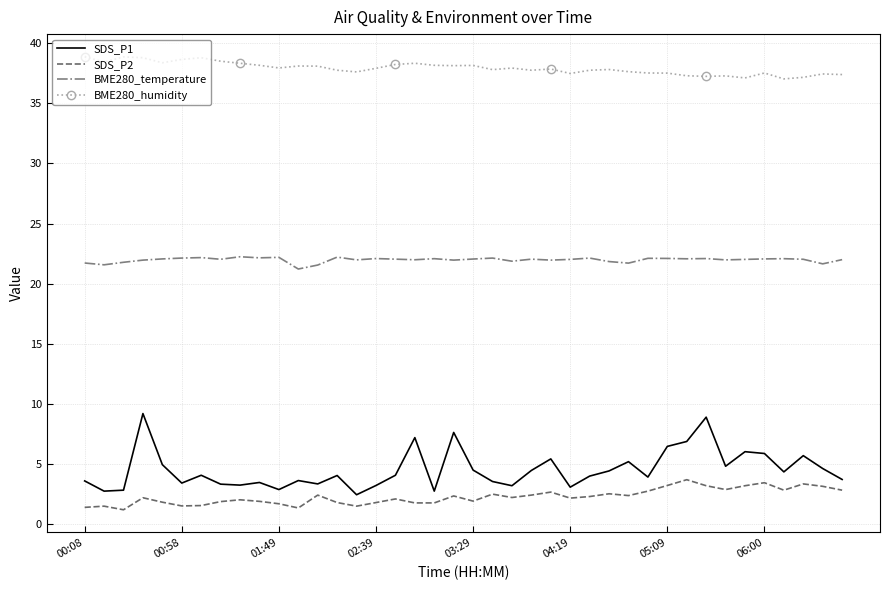

Which series has the largest range (max minus min)?

SDS_P1